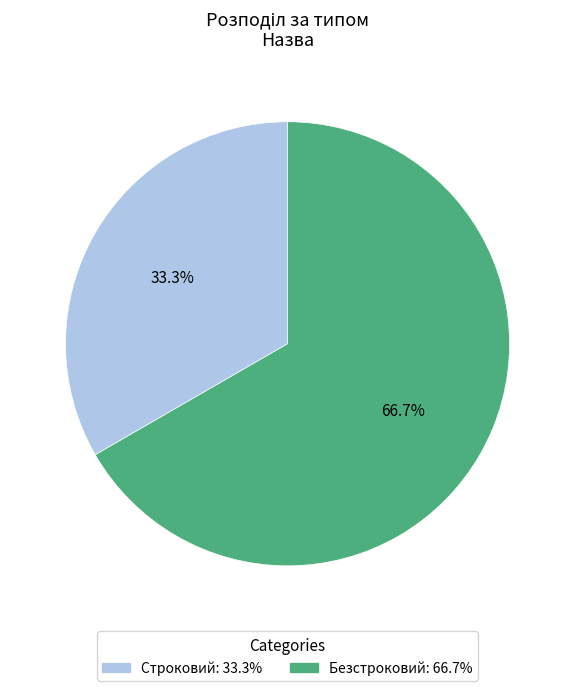

Is it true that Безстроковий is 75% of the pie?

False